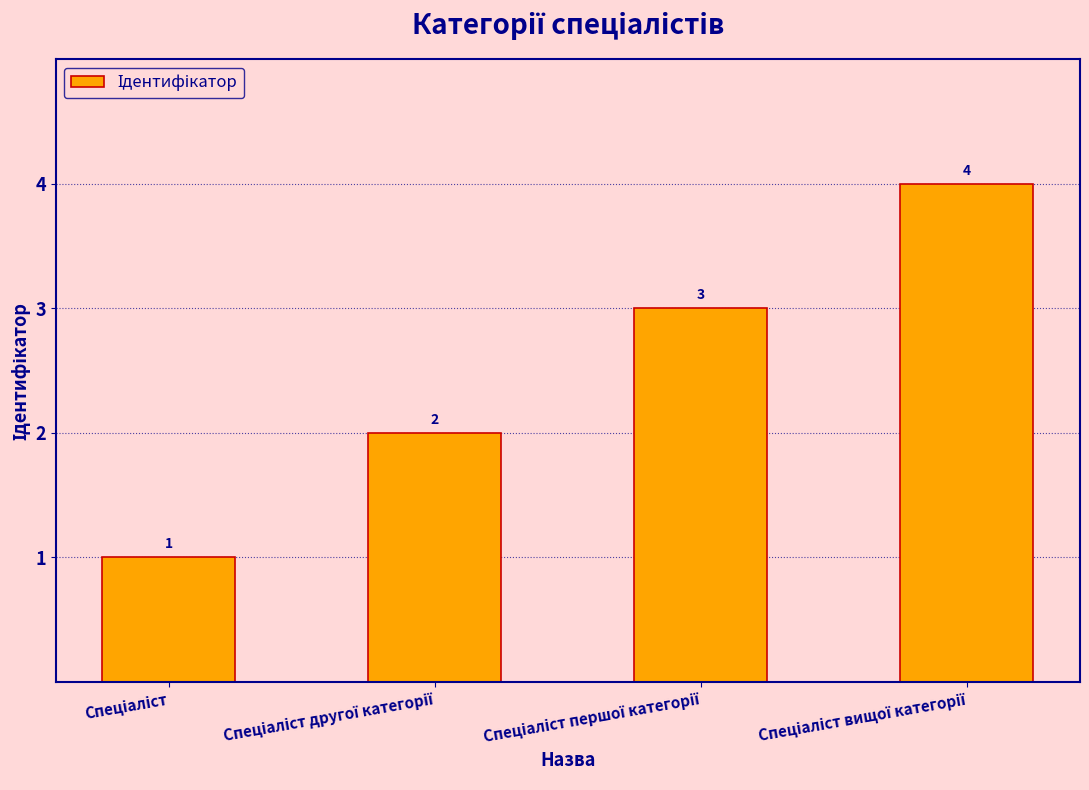

What is the value of the 1st bar from the left?

1